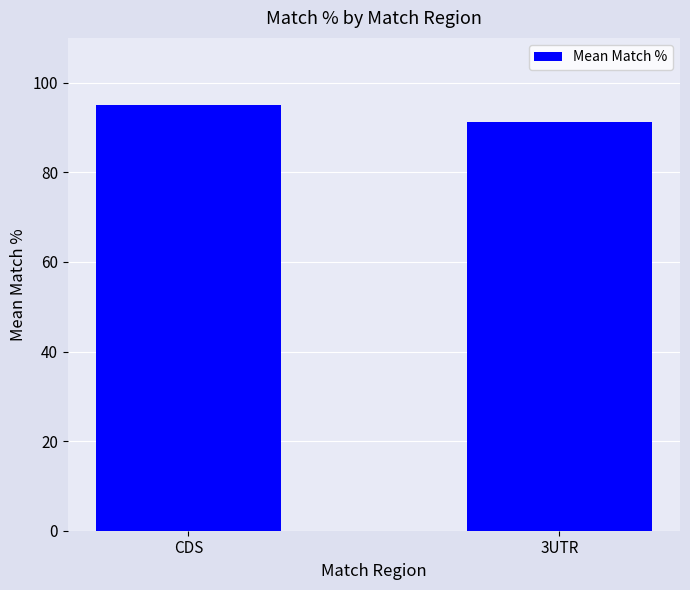

What is the difference between the maximum and minimum values?

3.7